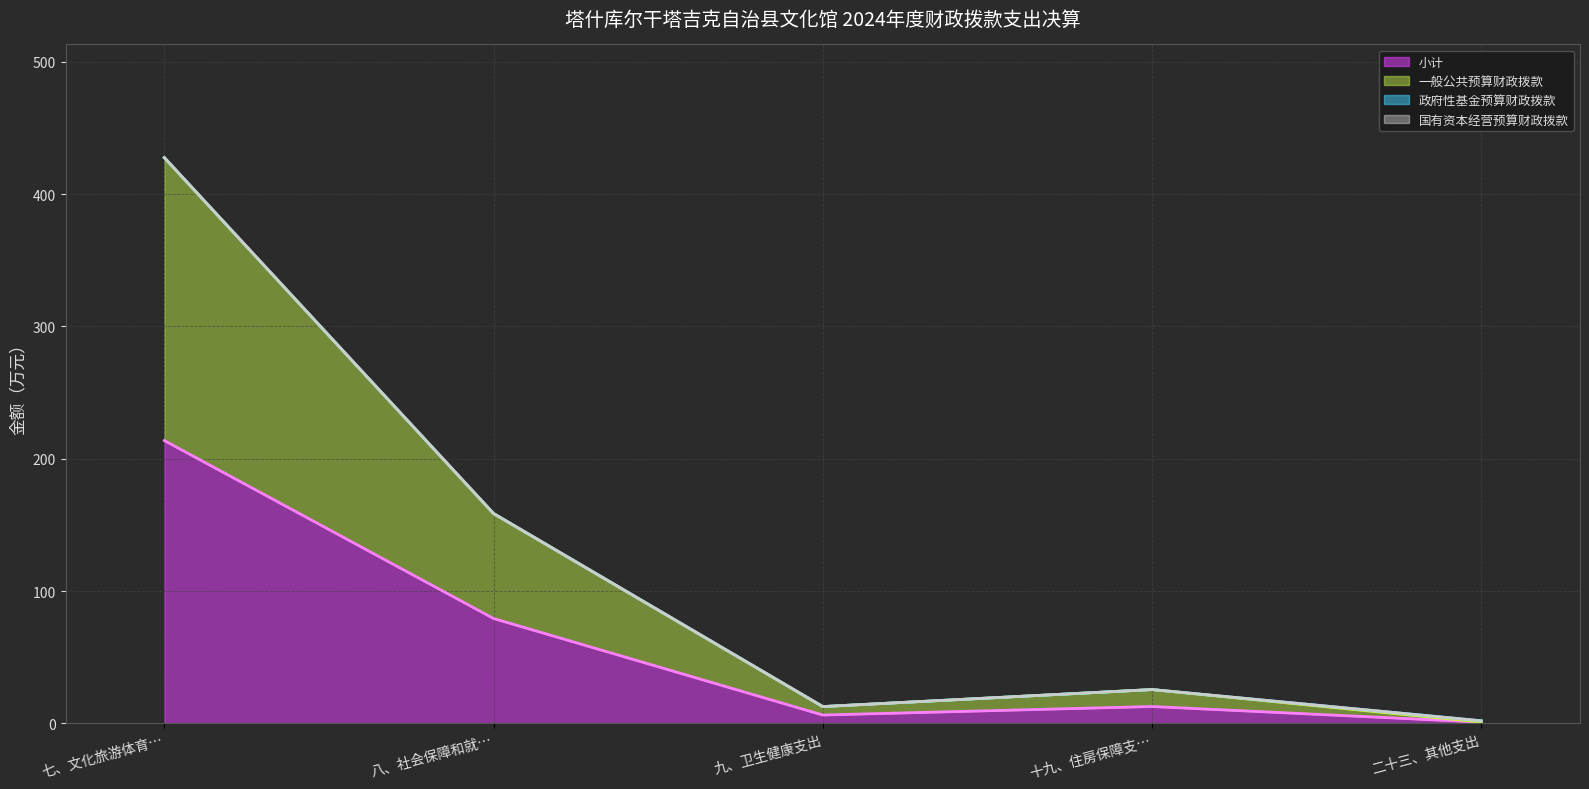

At which category does 政府性基金预算财政拨款 (线) reach its first local valley?

九、卫生健康支出